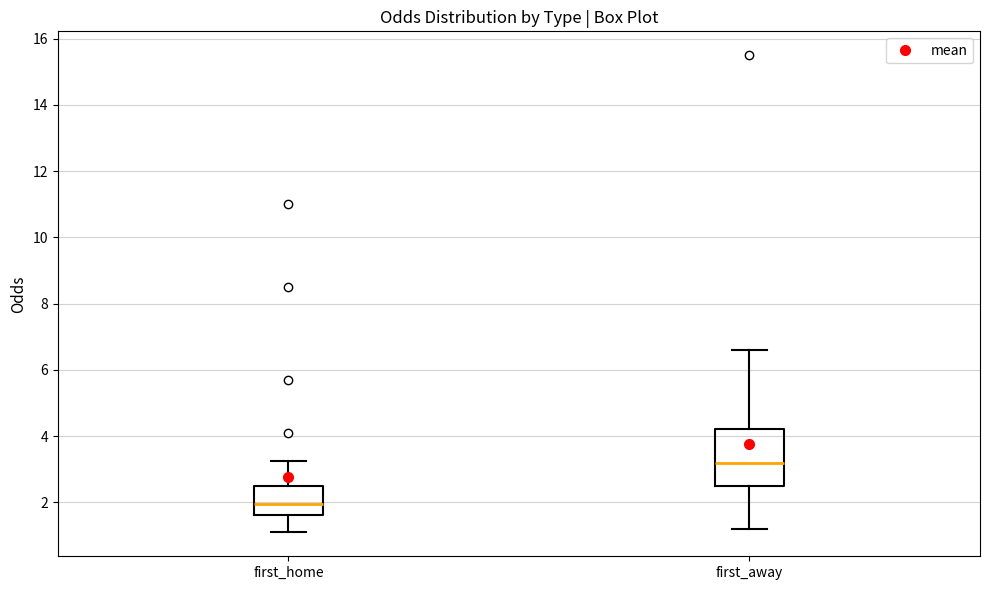

Reading left to right, transcribe this box plot: for each box, give where its median line is, the range the box spans, and where its two whiskers end, as read against the y-axis. The values are not printed on the chart, so give them approximately, as read against the axis.

first_home: median 2.0, box 1.6 to 2.6, whiskers 1.0 to 3.2
first_away: median 3.2, box 2.4 to 4.2, whiskers 1.2 to 6.6